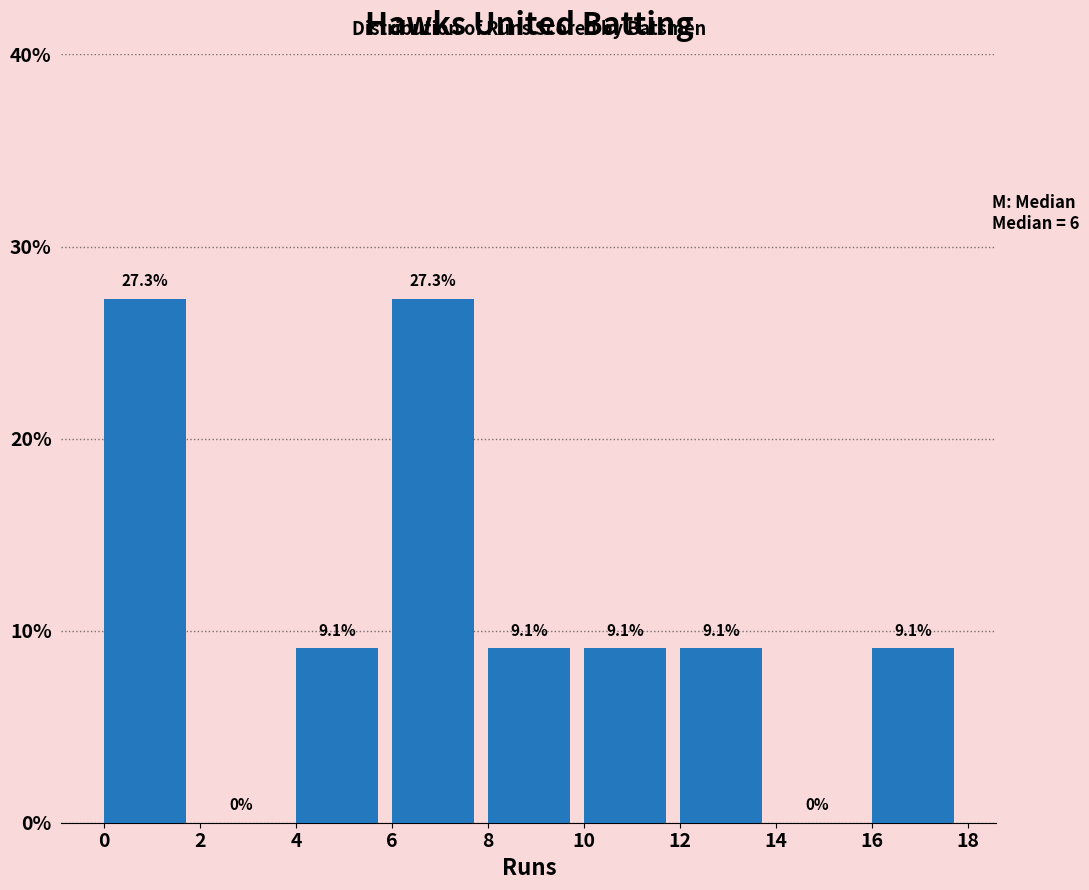

Reading left to right, transcribe this chart: for each bar, give the range it covers on the x-axis and its height.

0 to 2: 27.3
2 to 4: 0.0
4 to 6: 9.1
6 to 8: 27.3
8 to 10: 9.1
10 to 12: 9.1
12 to 14: 9.1
14 to 16: 0.0
16 to 18: 9.1